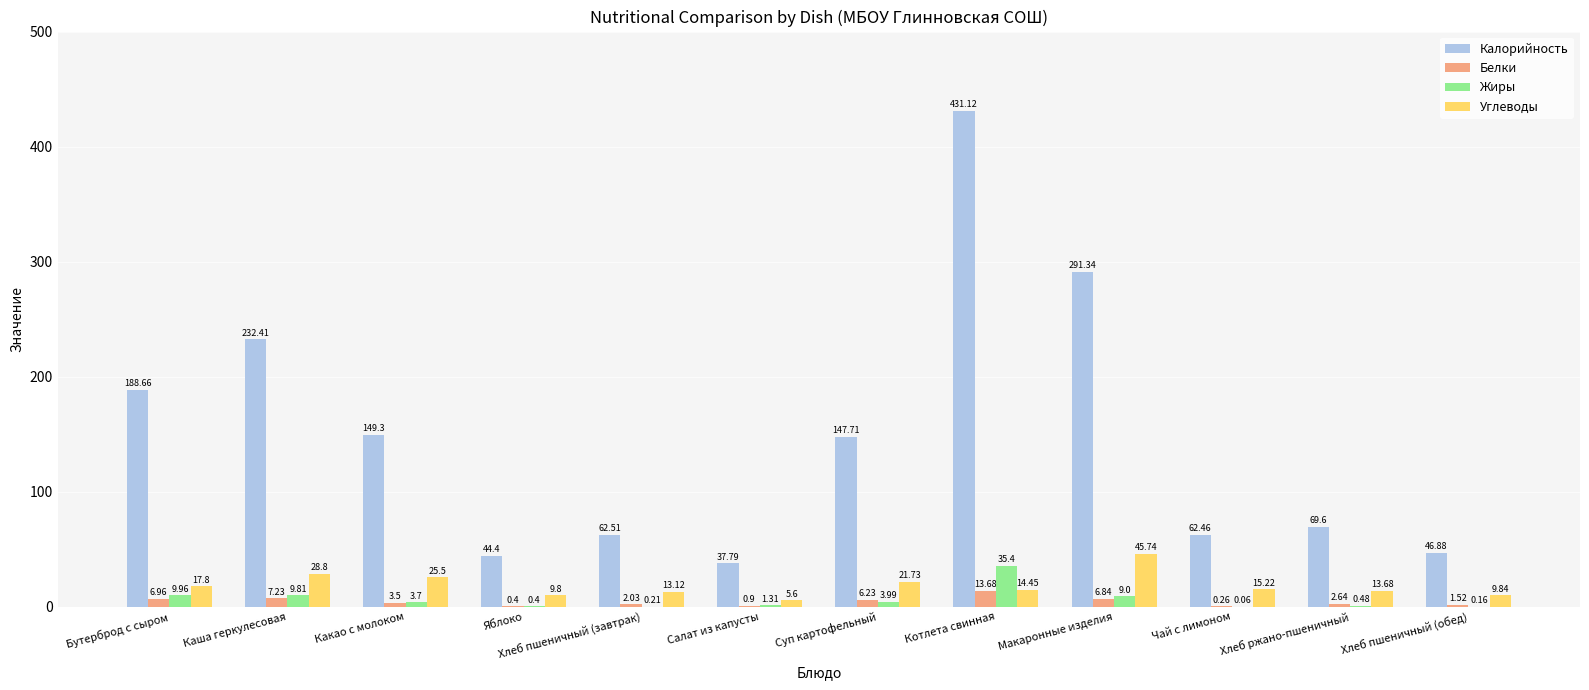

Which series has the largest total across all categories?

Калорийность